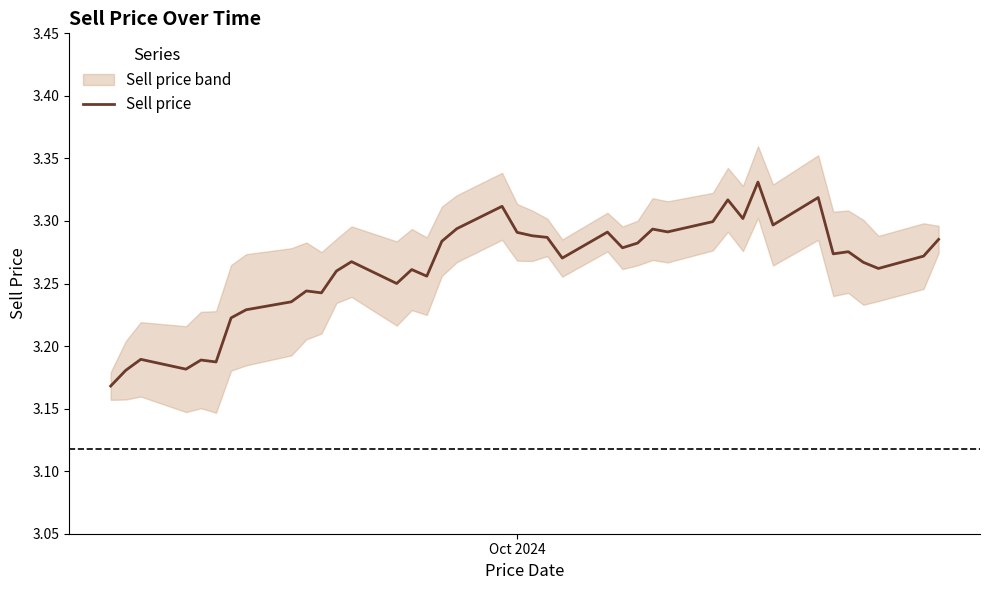

How many lines are shown in the chart?

1